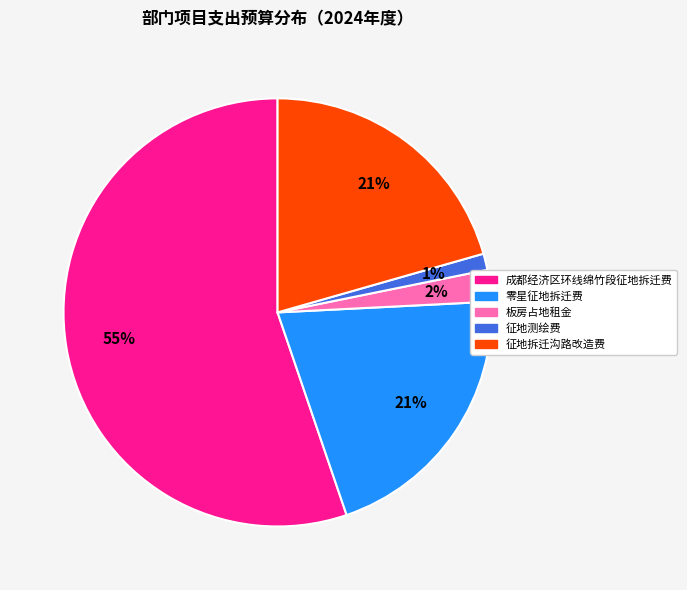

Does any single category account for the majority?

Yes